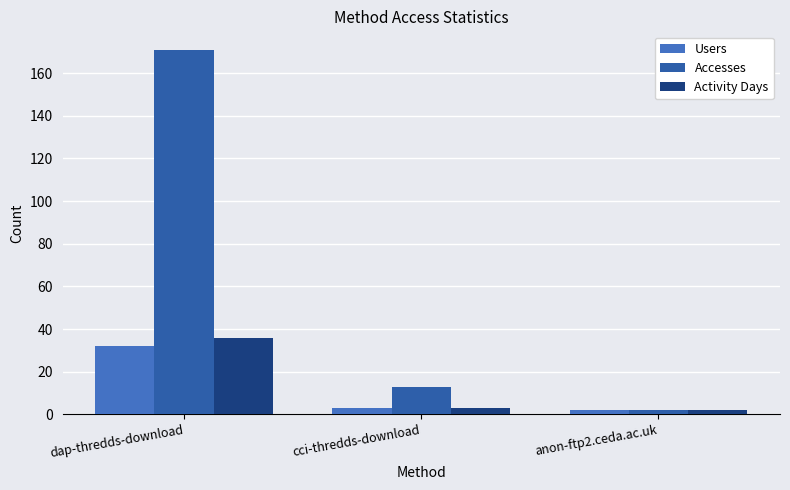

What is the sum of the Users values at anon-ftp2.ceda.ac.uk and cci-thredds-download?

5